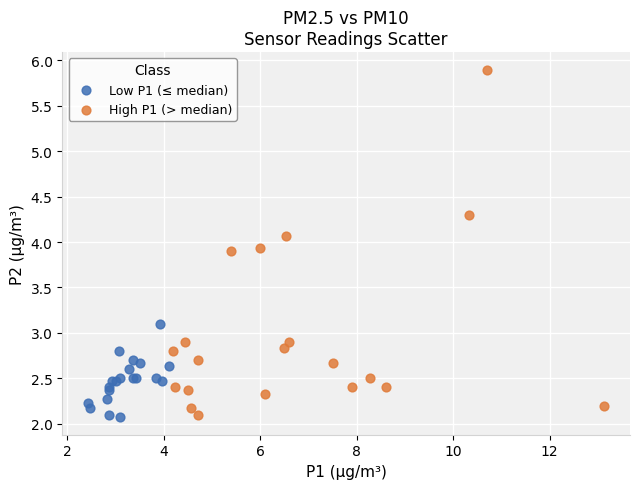

Which series has the largest Y range (max minus min)?

High P1 (> median)